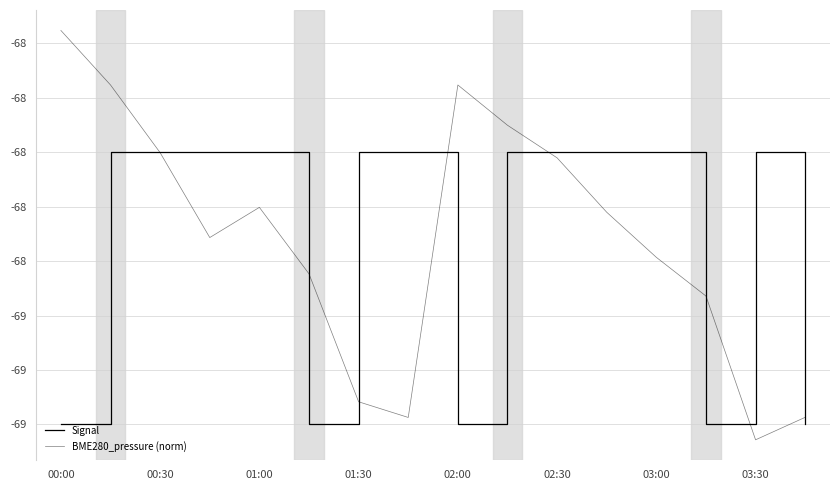

What is the difference between the maximum and second lowest values in the BME280_pressure (norm) series?

1.4